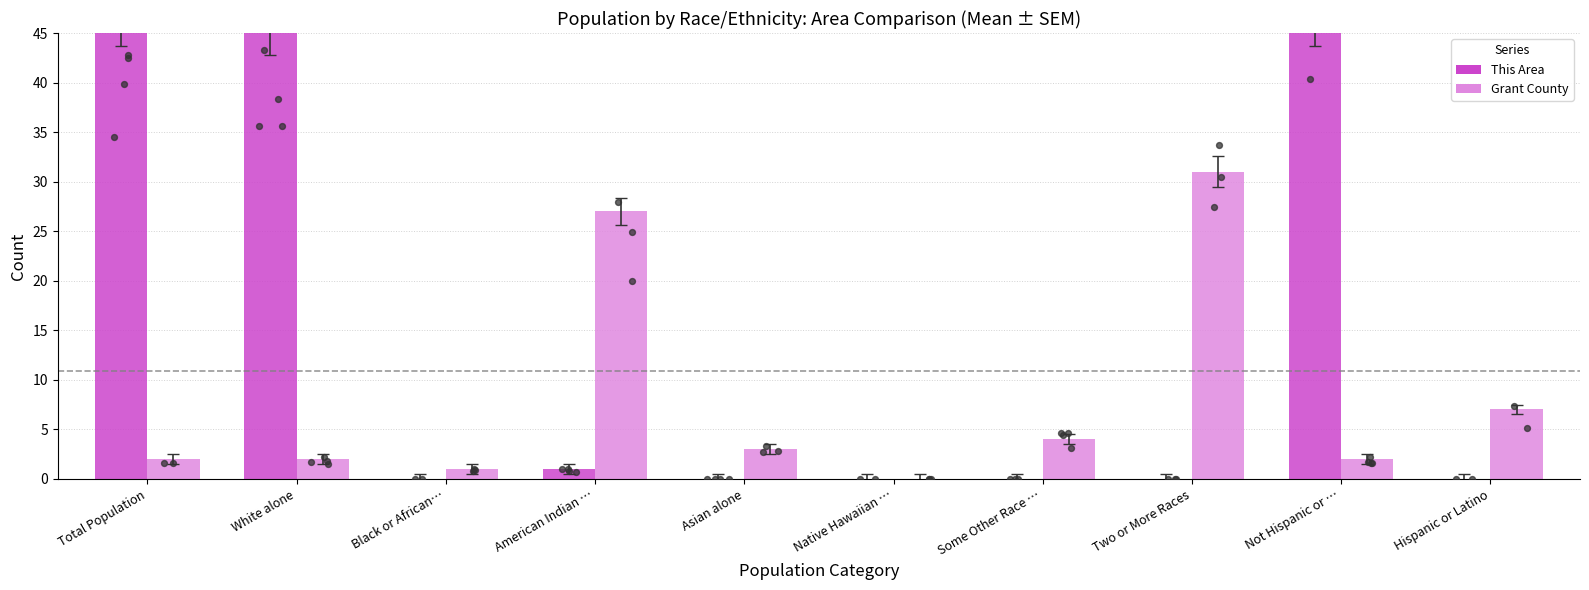

What are all the series names shown in the legend?

This Area, Grant County